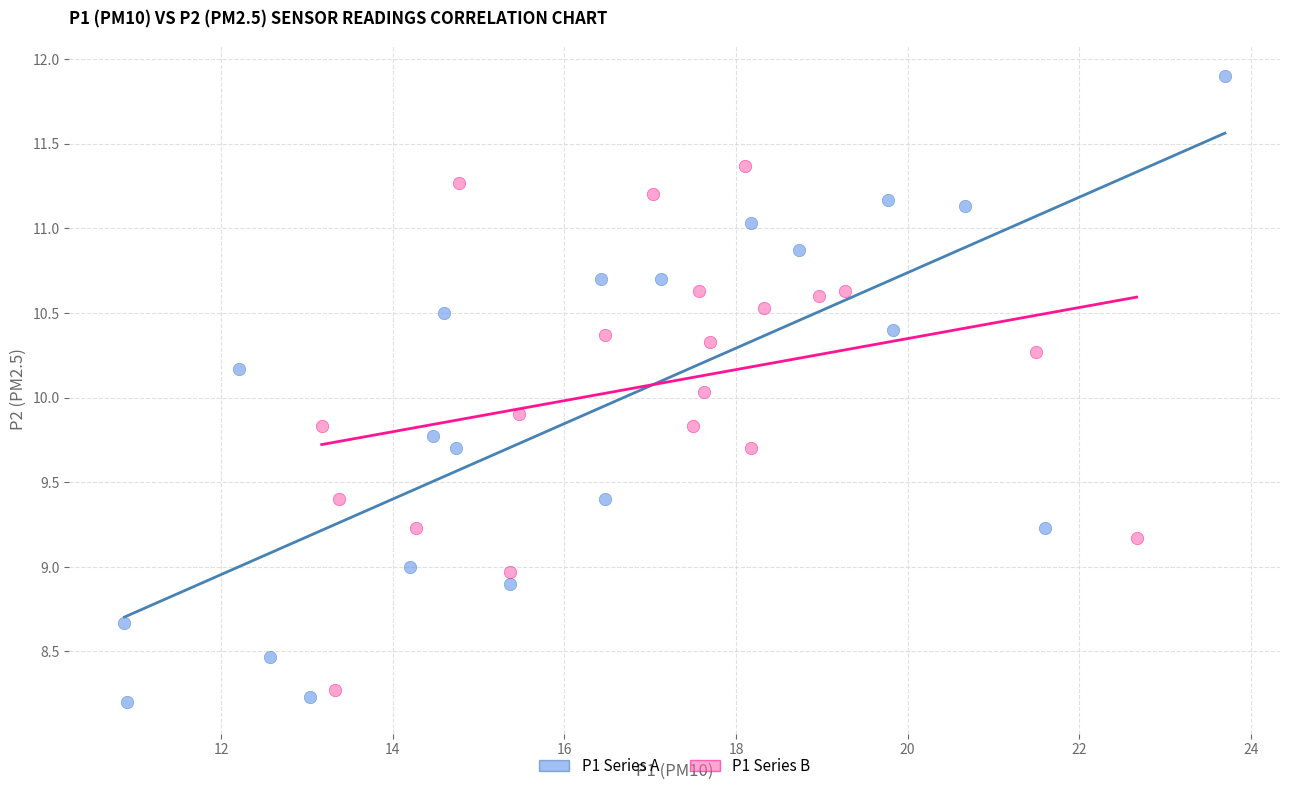

Which series has the widest spread of Y values?

P1 Series A